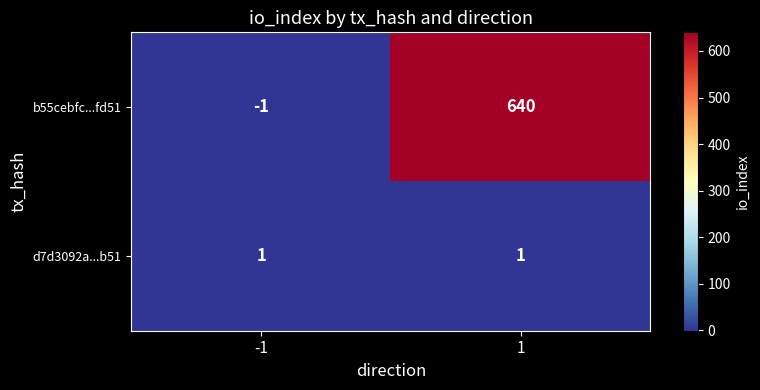

True or false: b55cebfc...fd51 has a value of -1 at -1.

True